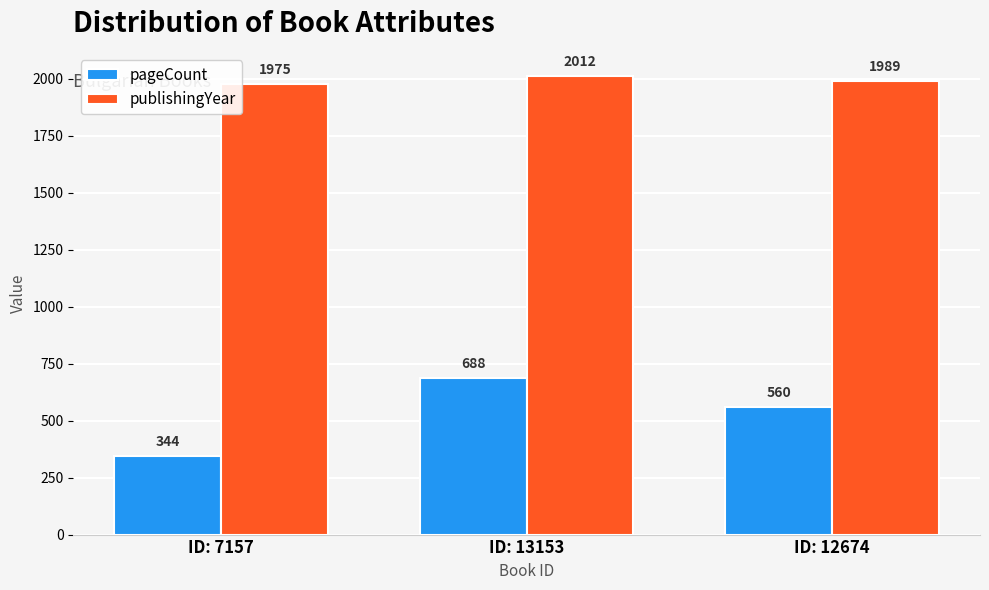

Count the publishingYear values in the range 1975 to 2012.

3